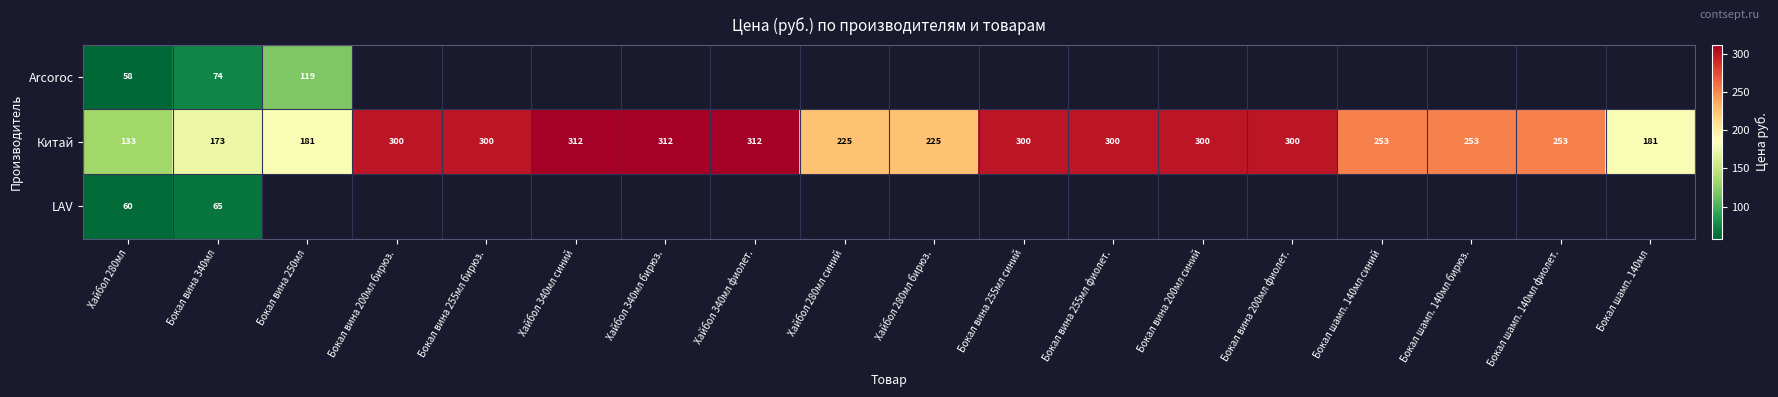

Which category has the lowest value across all series?

Хайбол 280мл